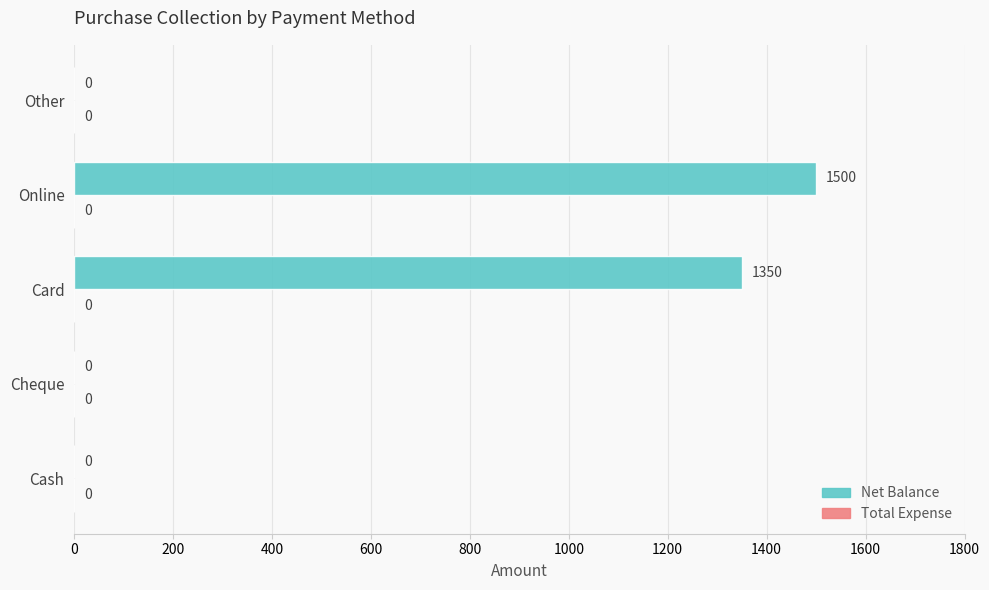

True or false: the data shows 1500 at Online.

True